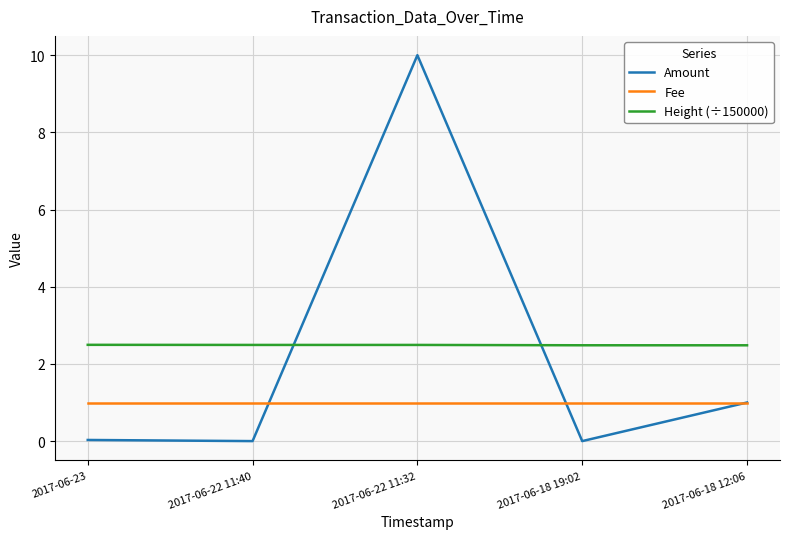

Count the number of categories in the chart.

5